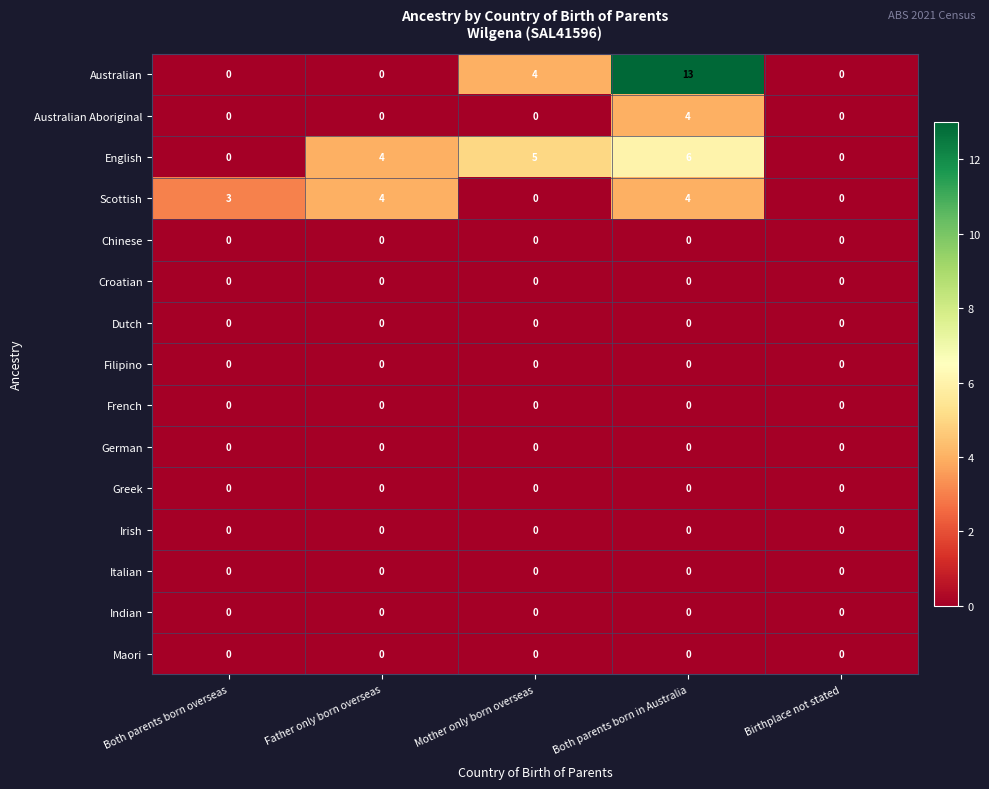

Count the Australian values in the range 0 to 4.

4